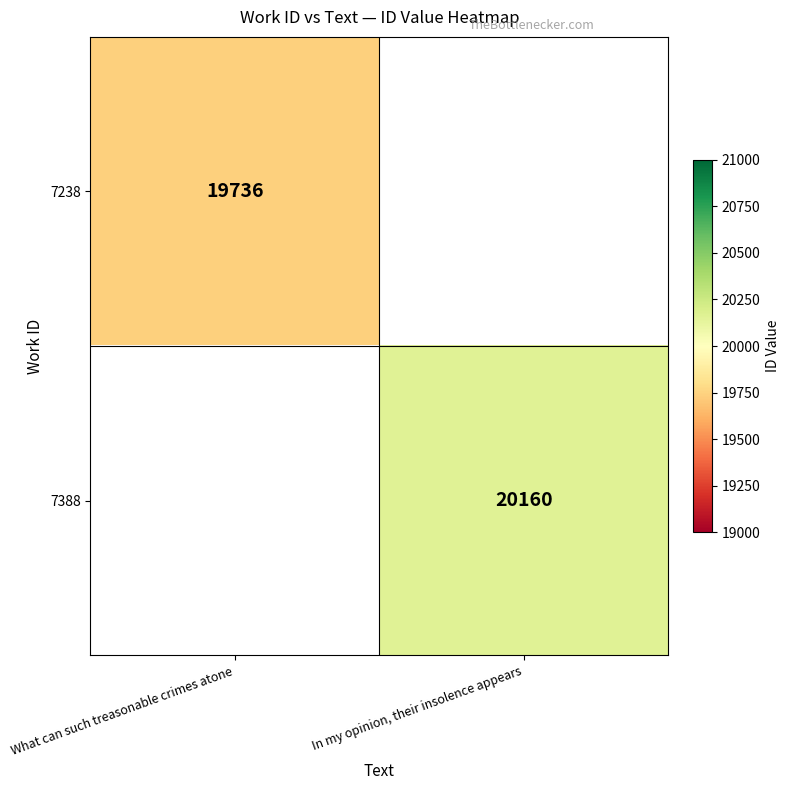

The 7388 series shows 31754 at In my opinion, their insolence appears. True or false?

False